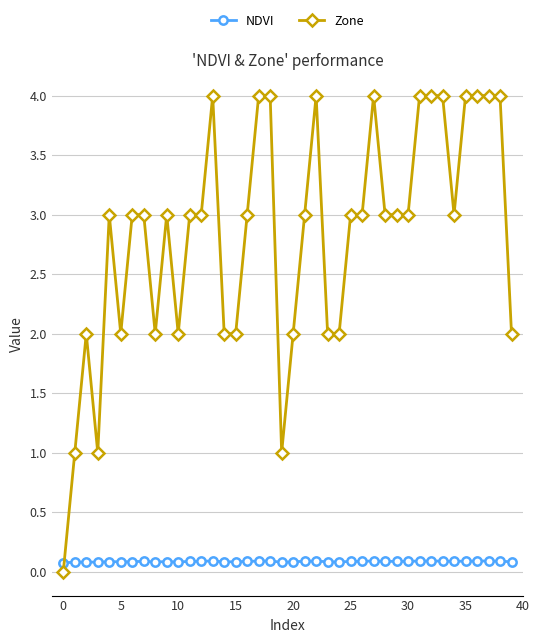

What is the greatest value displayed?

4.0